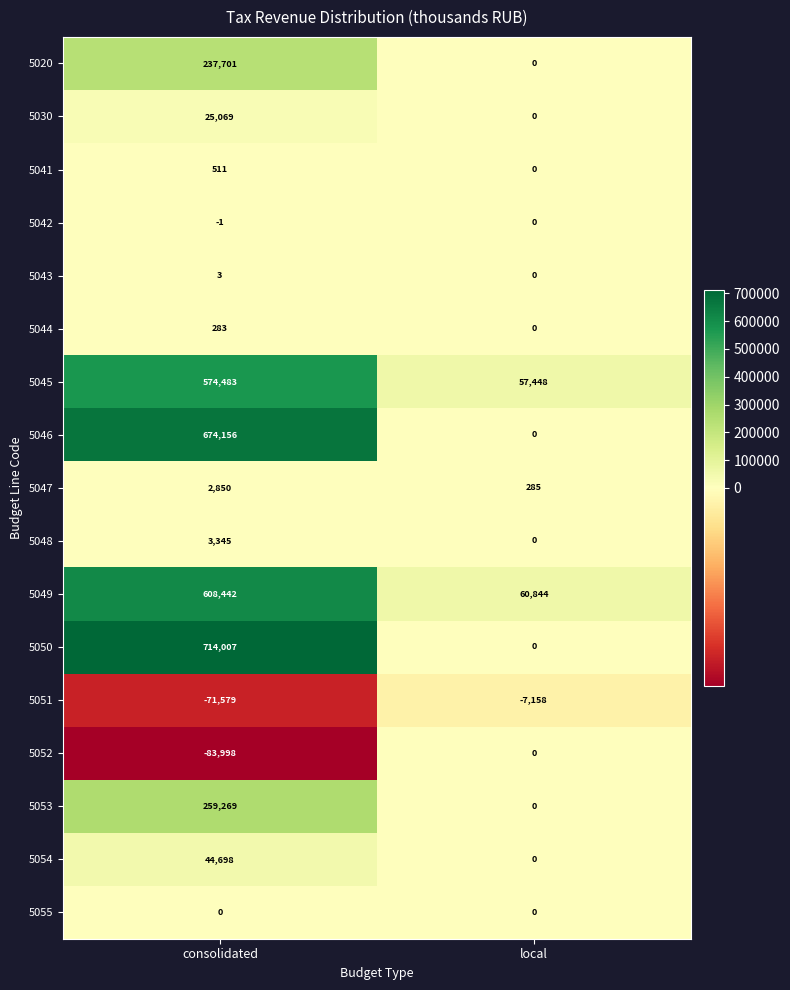

How many distinct data groups are displayed?

17